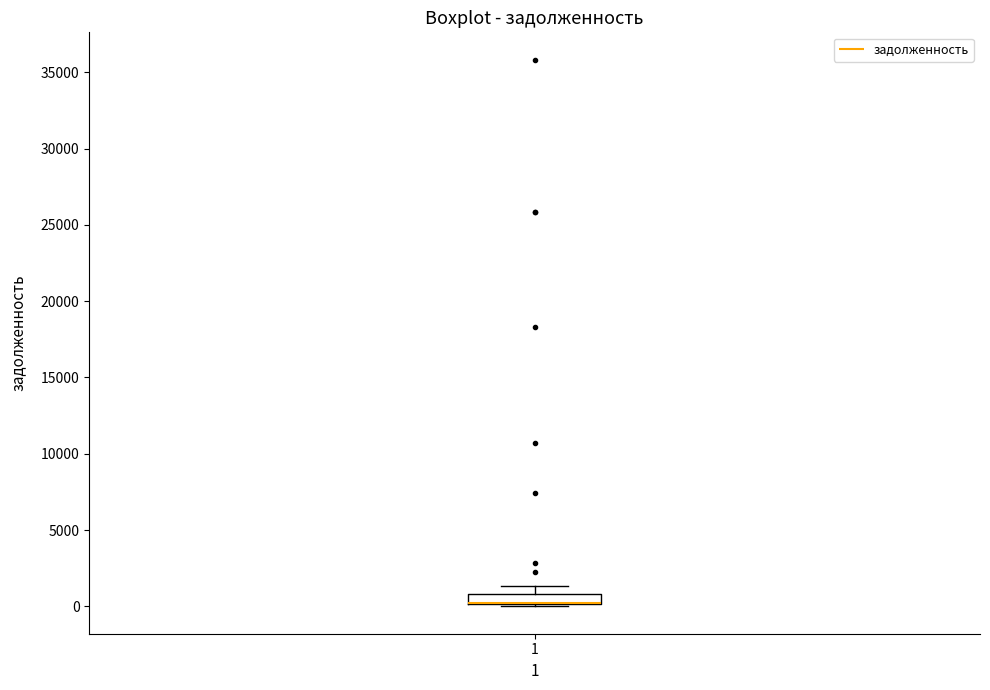

Where is the upper edge of the box at x = 1 on the y-axis? The values are not printed on the chart, so give them approximately, as read against the axis.

1000